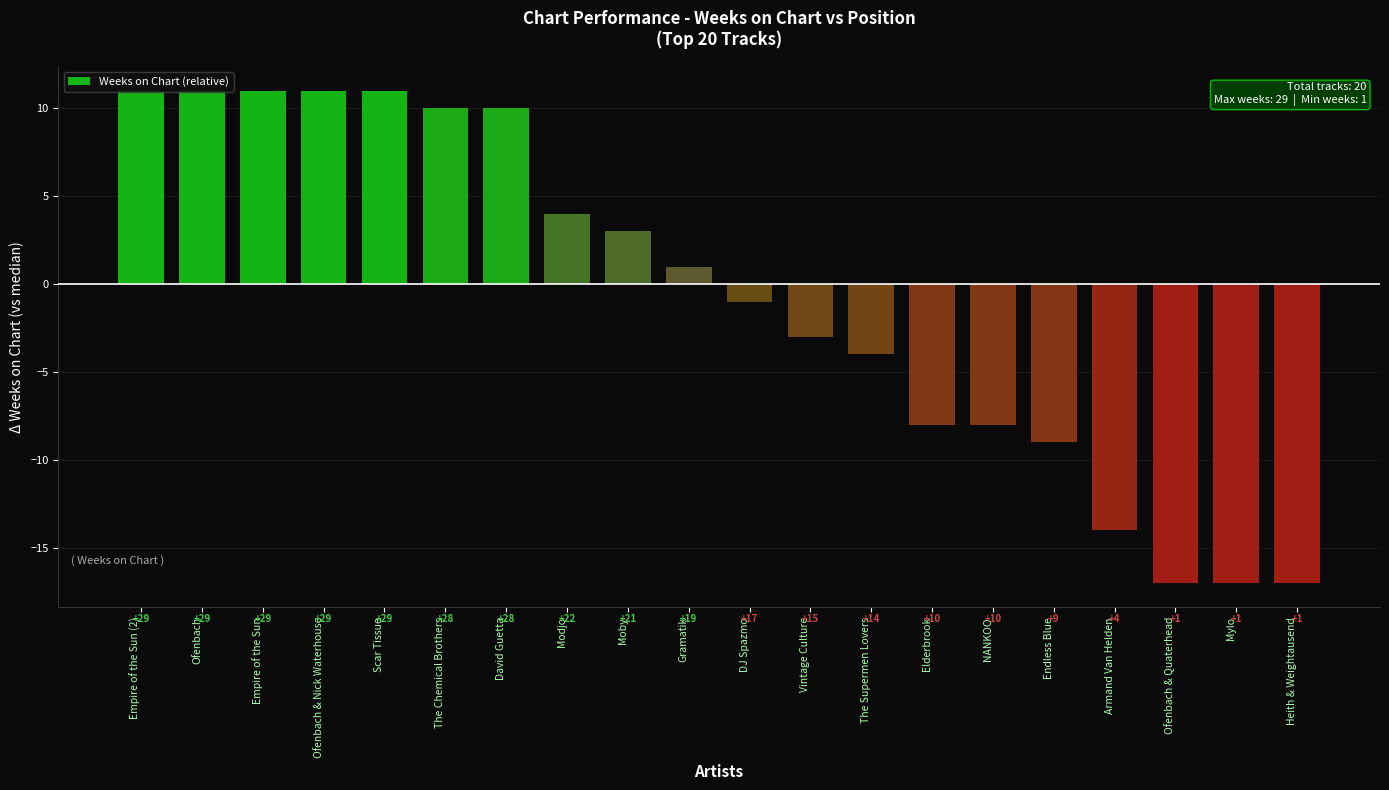

Reading left to right, what are all the values shown in this chart?

11	11	11	11	11	10	10	4	3	1	-1	-3	-4	-8	-8	-9	-14	-17	-17	-17